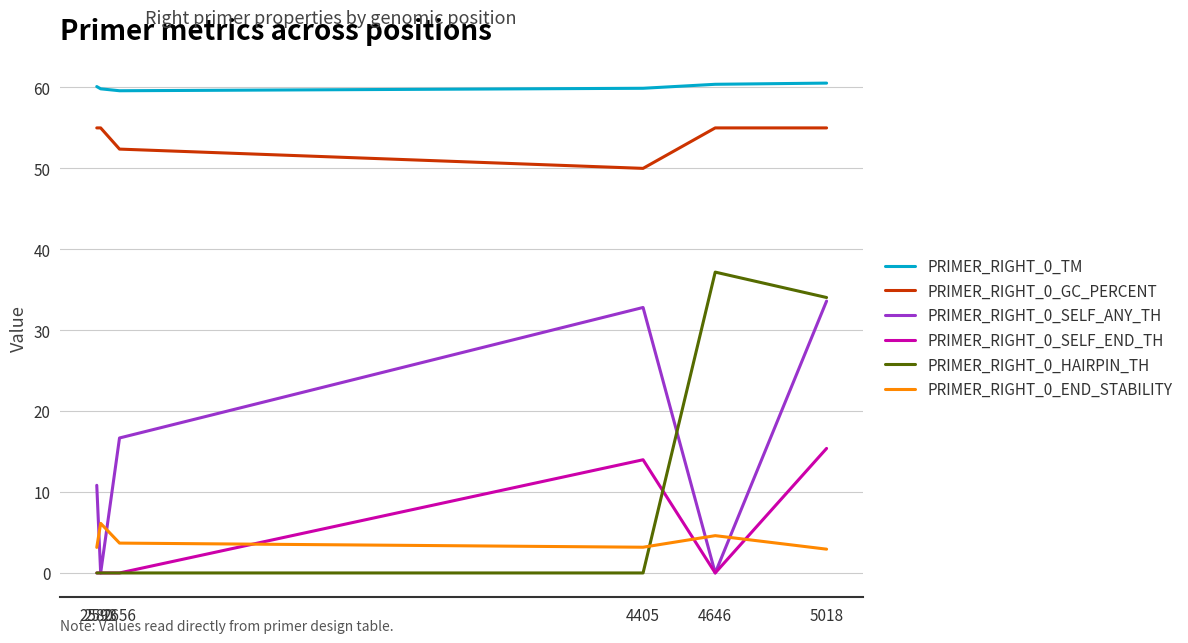

What is the lowest value of the PRIMER_RIGHT_0_END_STABILITY series?

2.9